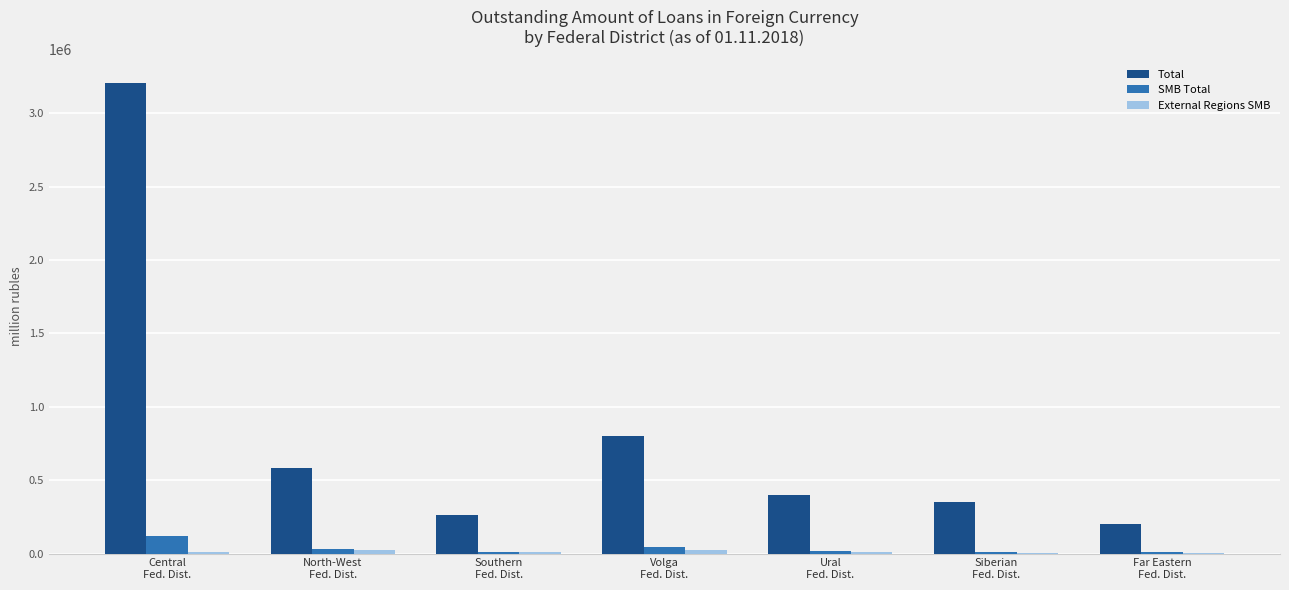

What is the maximum value for Total?

3206822